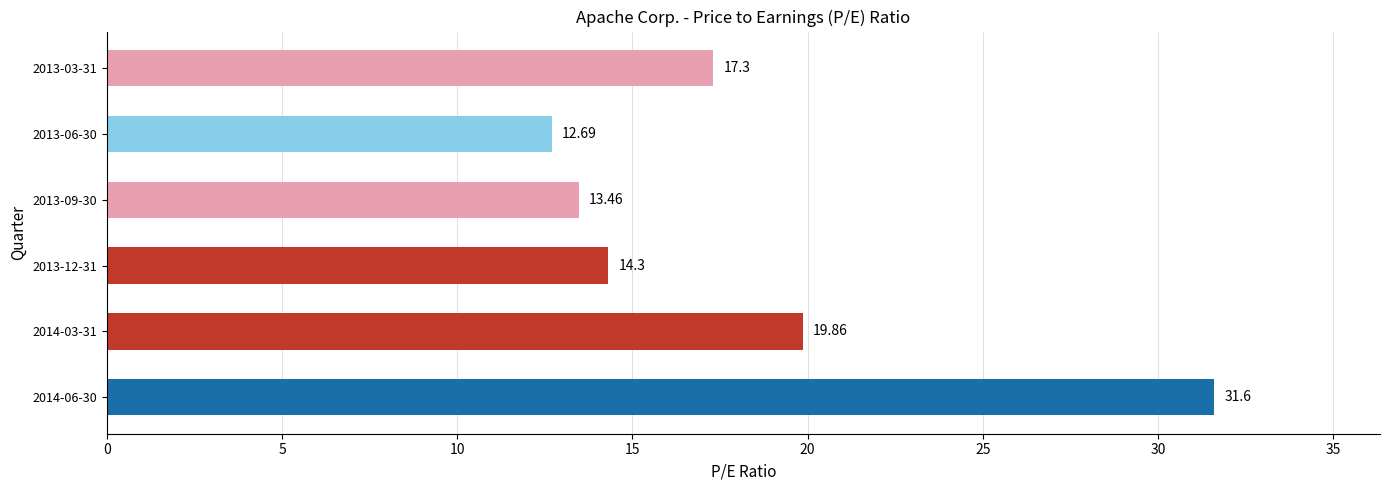

What is the maximum value shown in the chart?

31.6